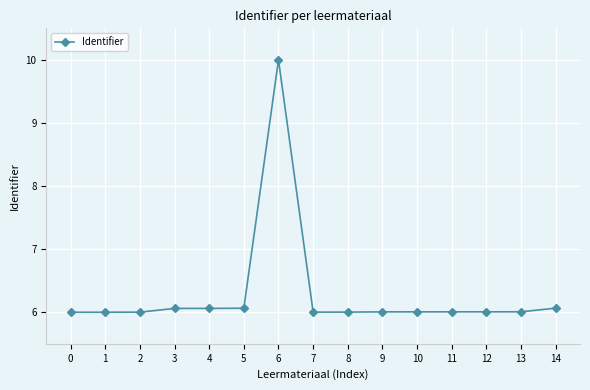

At which category does the chart reach its peak across all series?

6